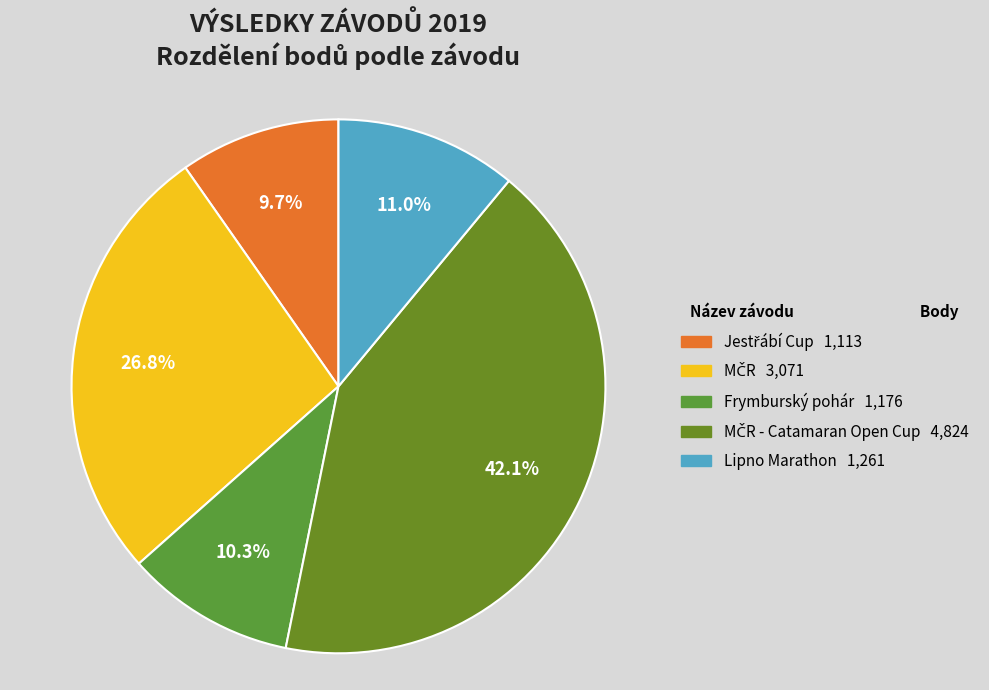

How many slices are in this pie chart?

5